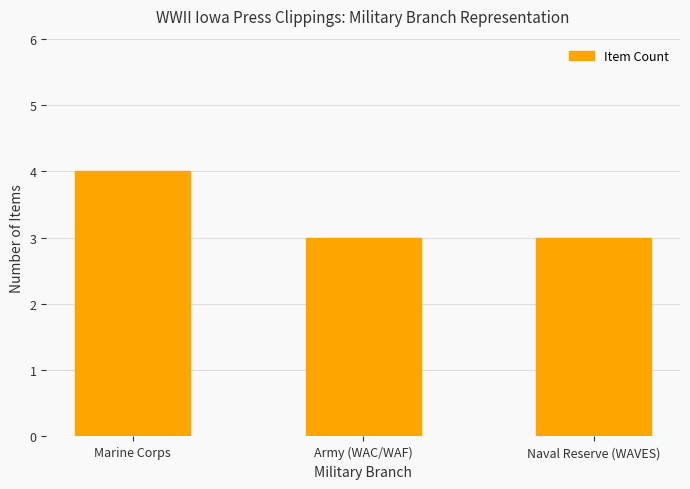

How many bars are there in total?

3